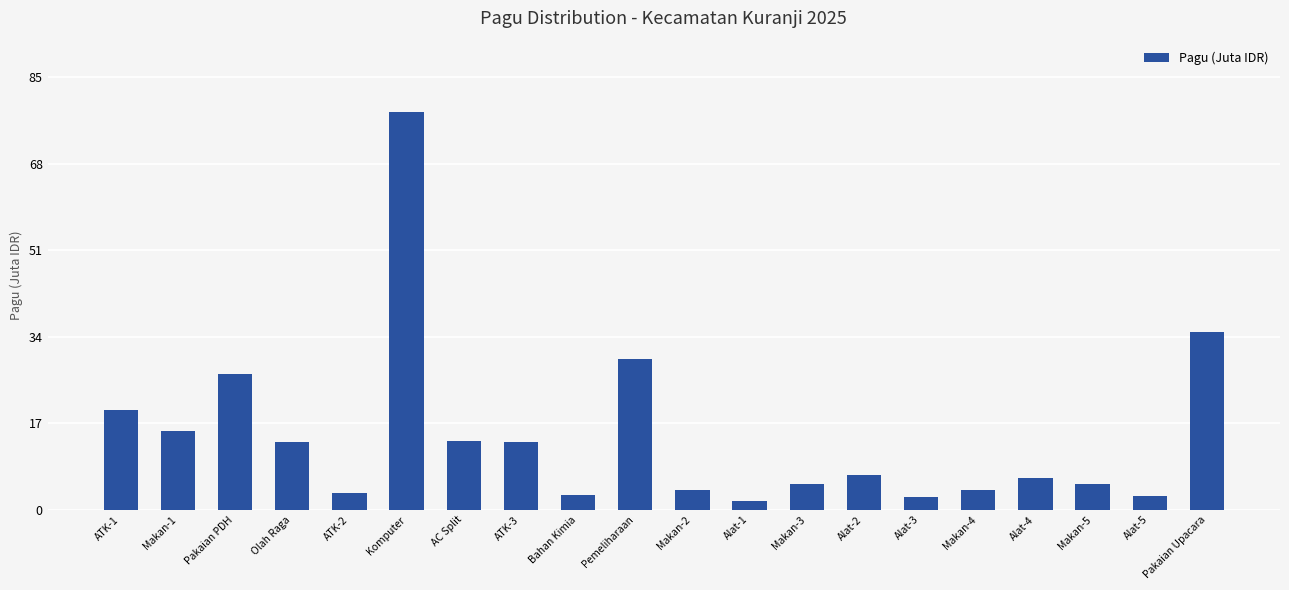

Where is the data nearest to the value 39?

Pakaian Upacara